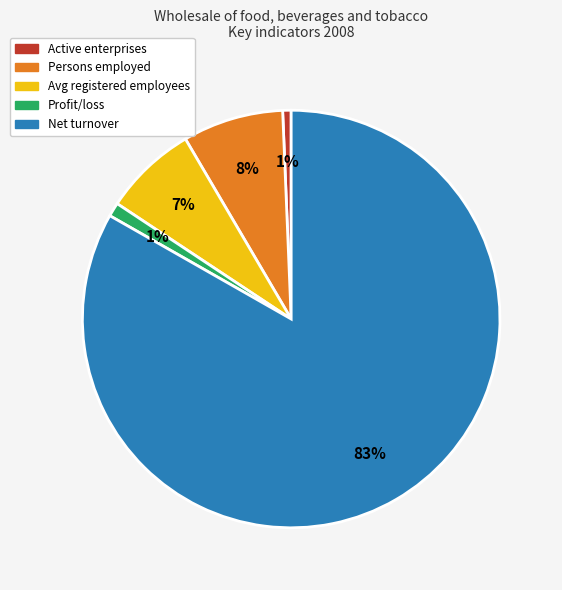

Does any single category account for the majority?

Yes